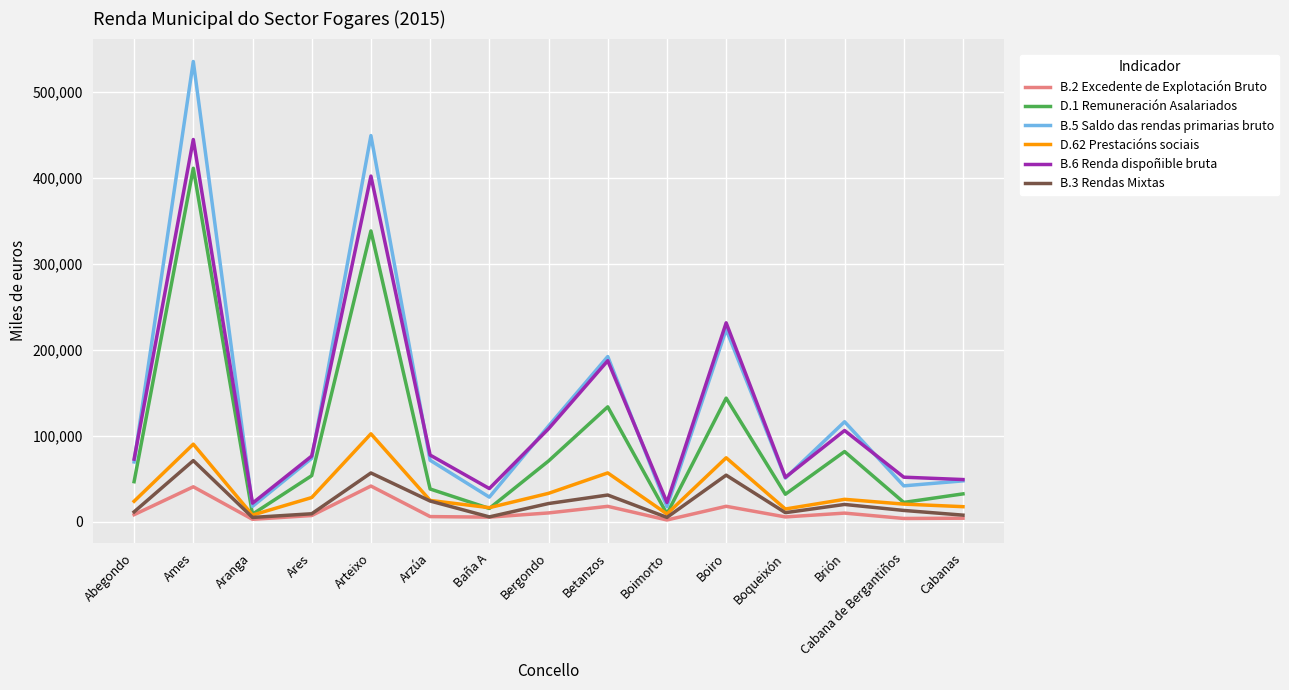

True or false: B.6 Renda dispoñible bruta and B.5 Saldo das rendas primarias bruto cross at least once.

True